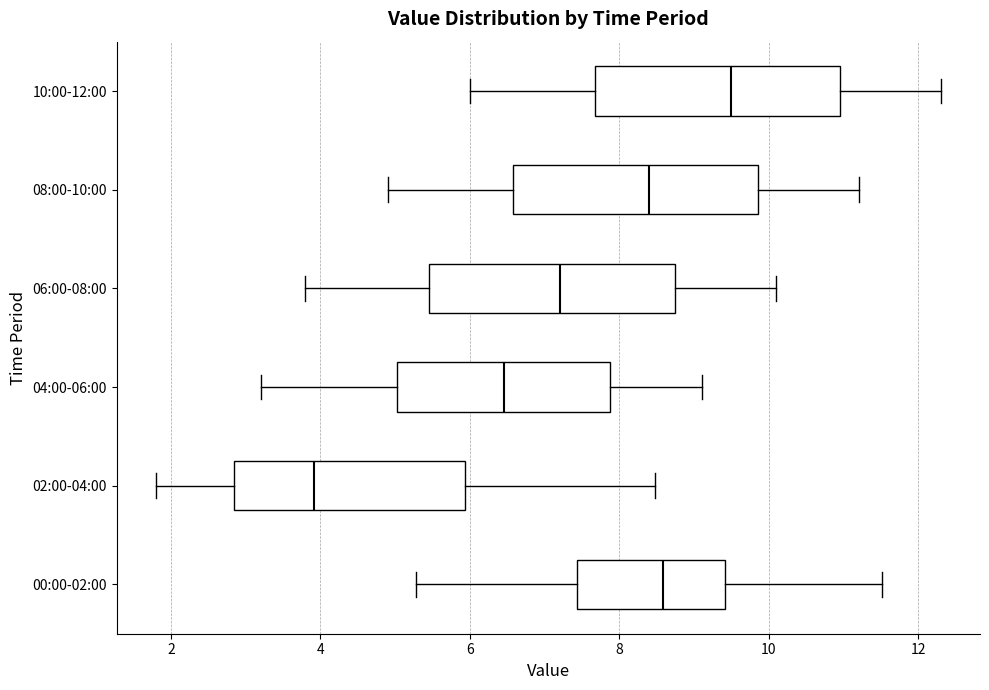

Reading bottom to top, read every box against the x-axis: the position of its median line, the range the box covers, and the ends of its whiskers. The values are not printed on the chart, so give them approximately, as read against the axis.

00:00-02:00: median 8.6, box 7.4 to 9.4, whiskers 5.2 to 11.6
02:00-04:00: median 4.0, box 2.8 to 6.0, whiskers 1.8 to 8.4
04:00-06:00: median 6.4, box 5.0 to 7.8, whiskers 3.2 to 9.2
06:00-08:00: median 7.2, box 5.4 to 8.8, whiskers 3.8 to 10.2
08:00-10:00: median 8.4, box 6.6 to 9.8, whiskers 5.0 to 11.2
10:00-12:00: median 9.6, box 7.6 to 11.0, whiskers 6.0 to 12.4